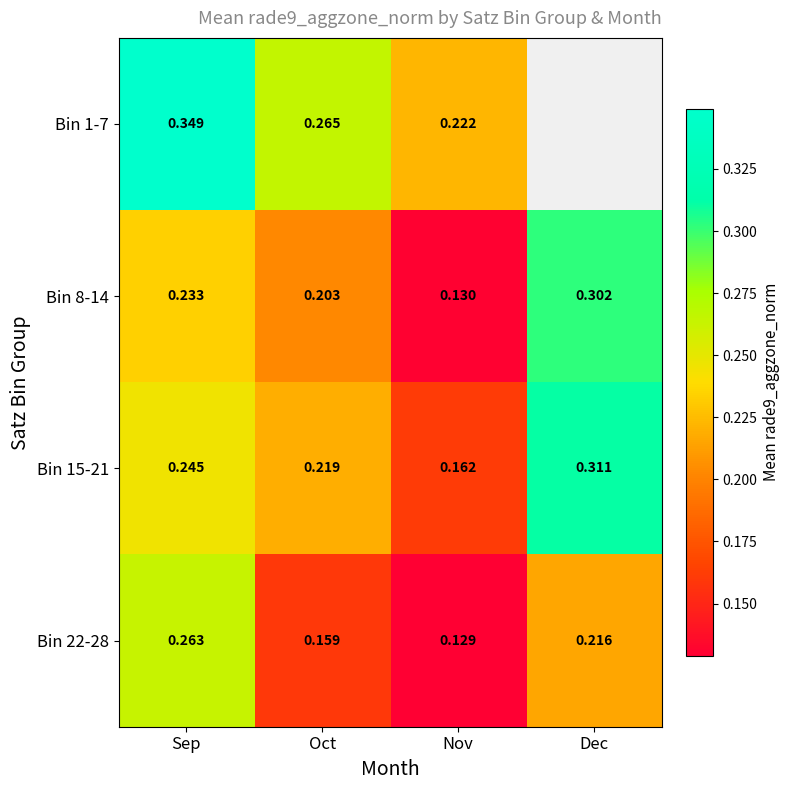

List the labels in order of Bin 22-28 value, smallest first.

Nov, Oct, Dec, Sep